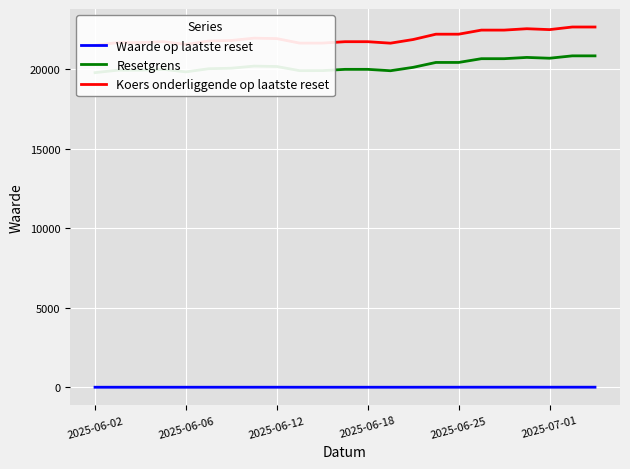

Where is Waarde op laatste reset nearest to the value 6?

14